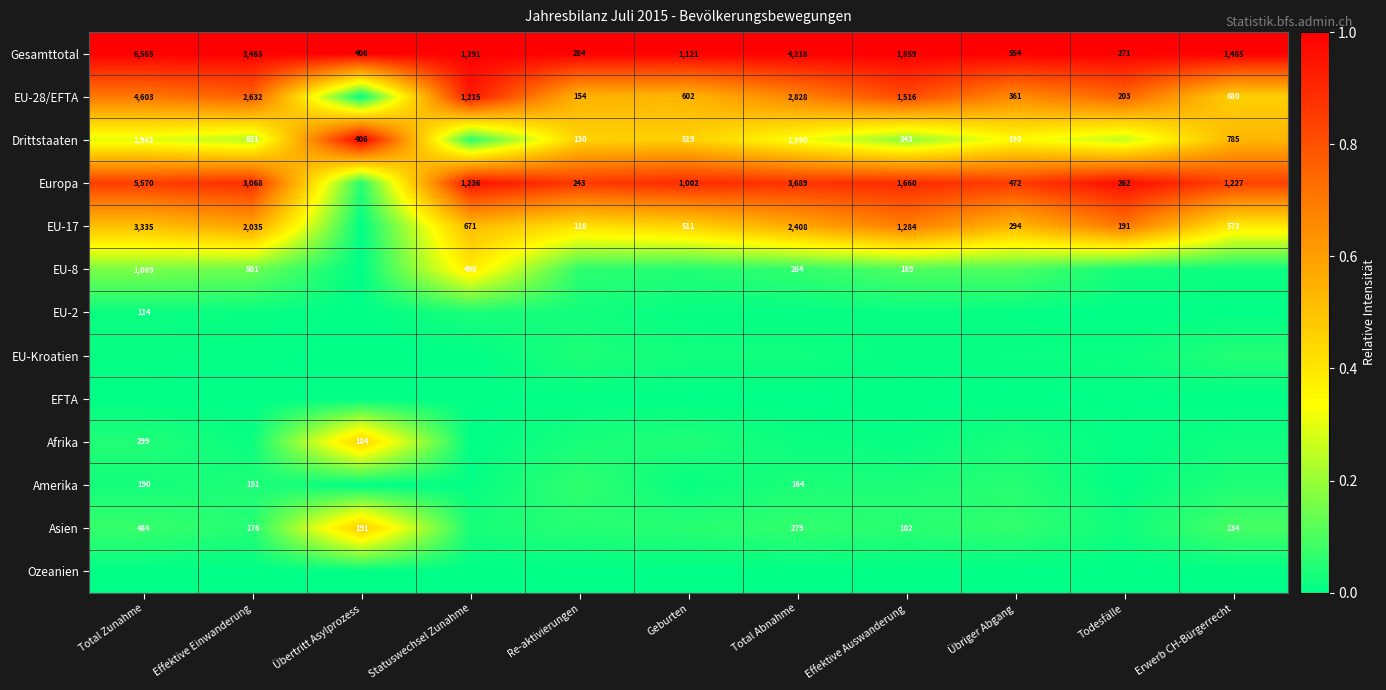

Is it true that Gesamttotal equals 0.4 at Todesfälle?

False